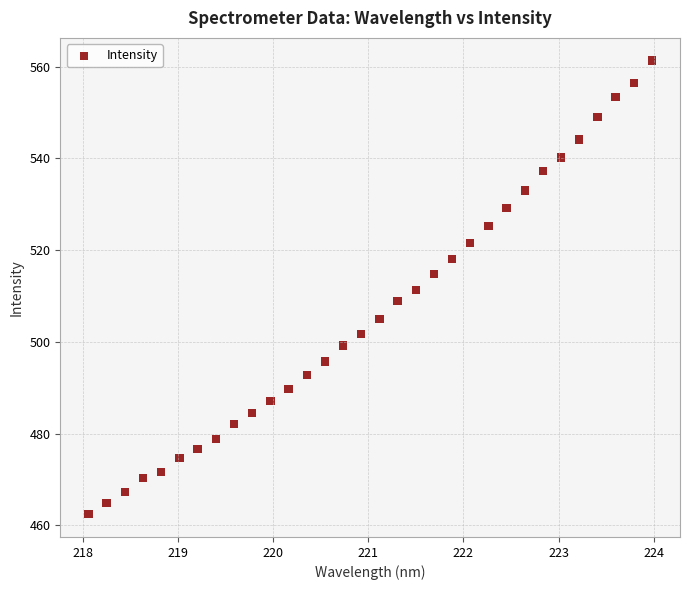

What is the range of X values (max minus min)?

5.9